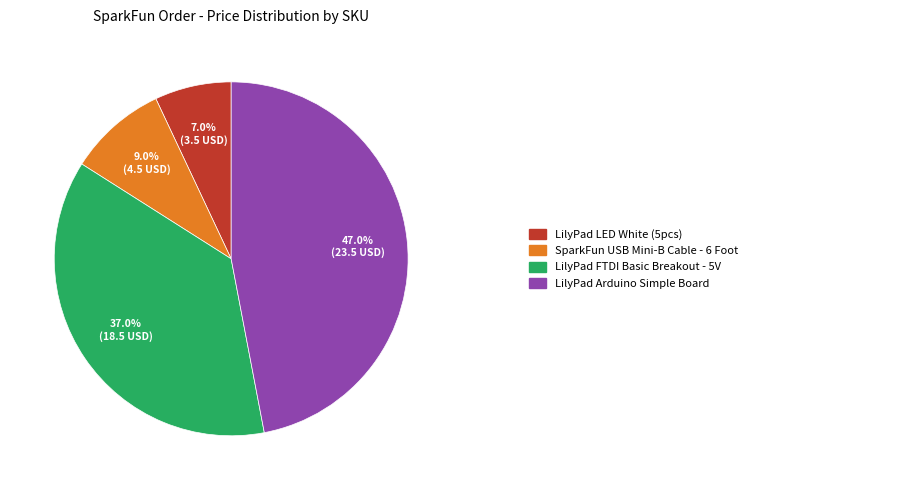

Is there a majority slice in this chart?

No